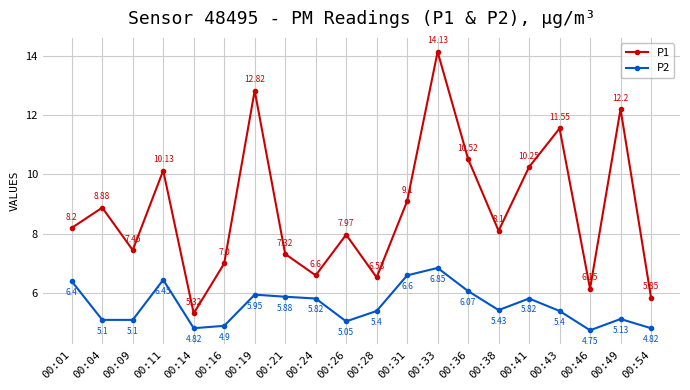

True or false: P2 has more than 1 points higher than both neighbors.

True